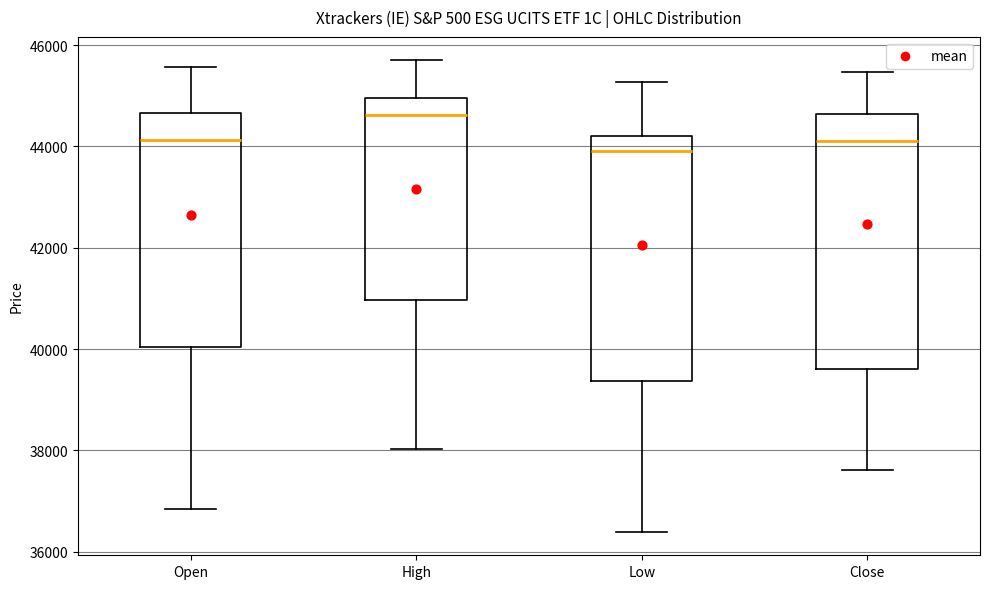

Where does the median line of the box for High sit on the y-axis? The values are not printed on the chart, so give them approximately, as read against the axis.

44600